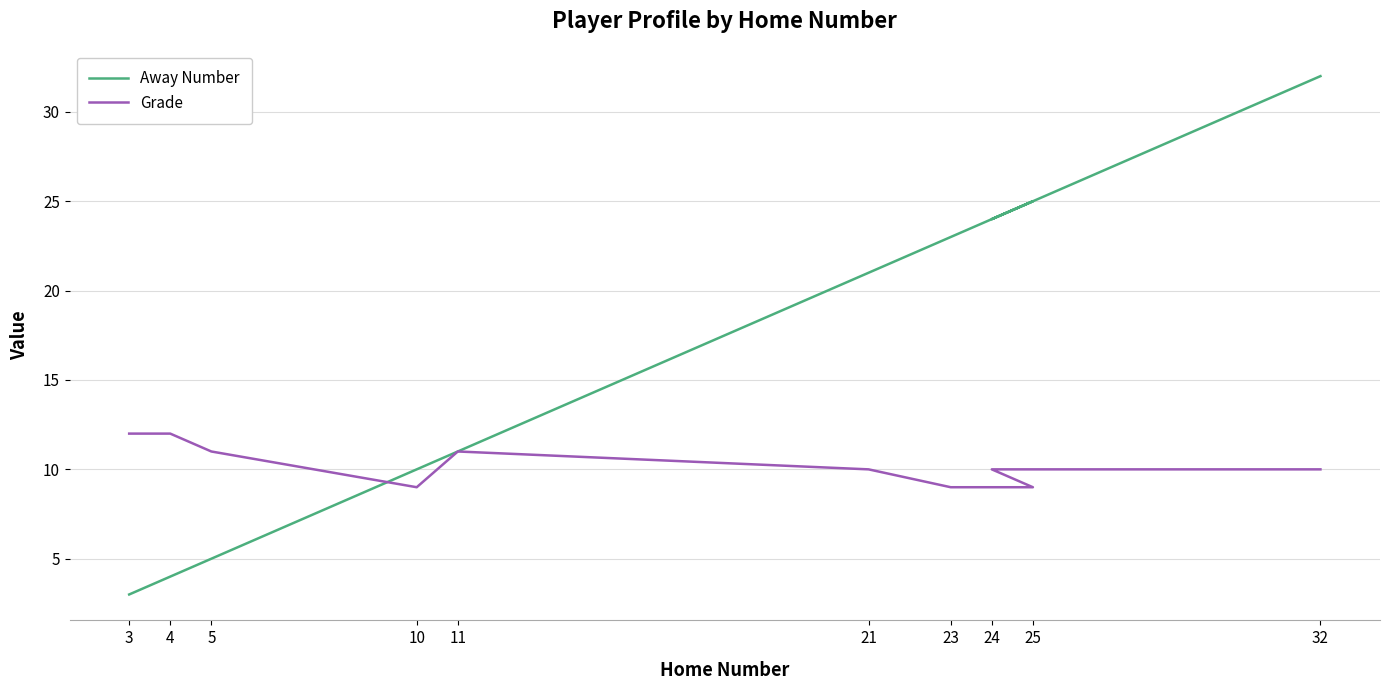

List the labels in order of Away Number value, smallest first.

3, 4, 5, 10, 11, 21, 23, 24, 25, 32